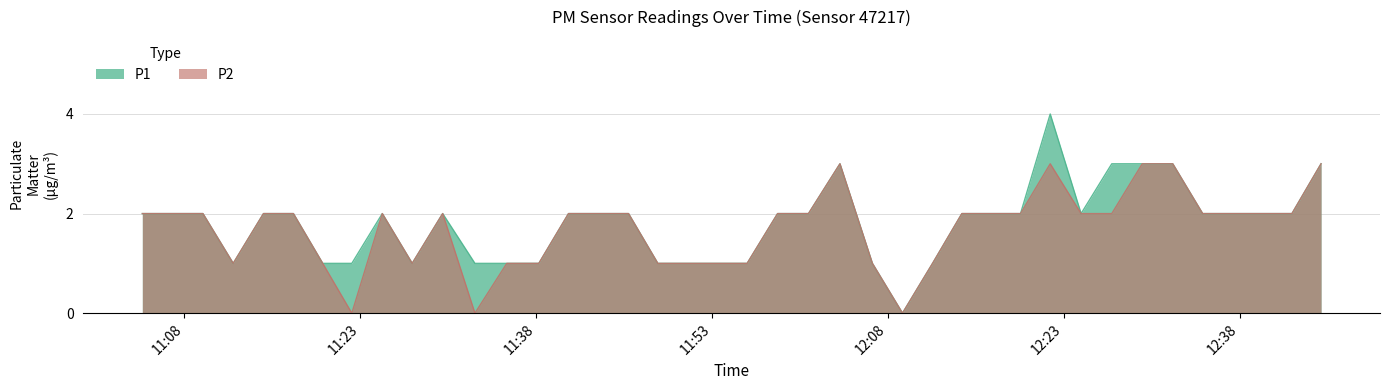

How many interior local valleys does the P2 series have?

5